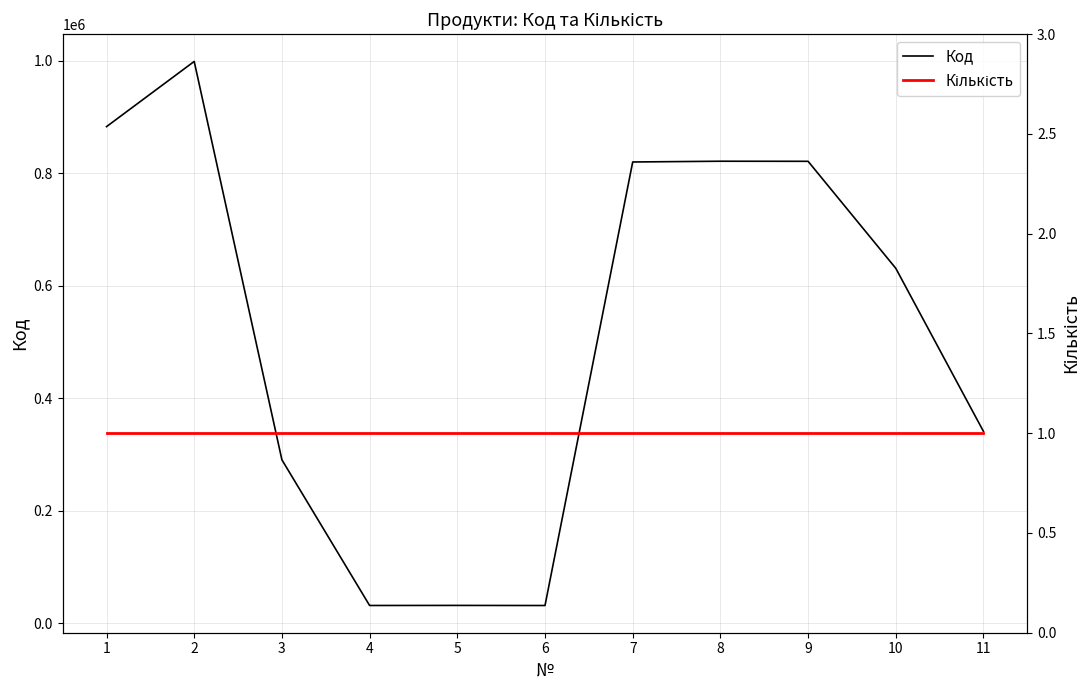

At which label is Кількість closest to 1?

1